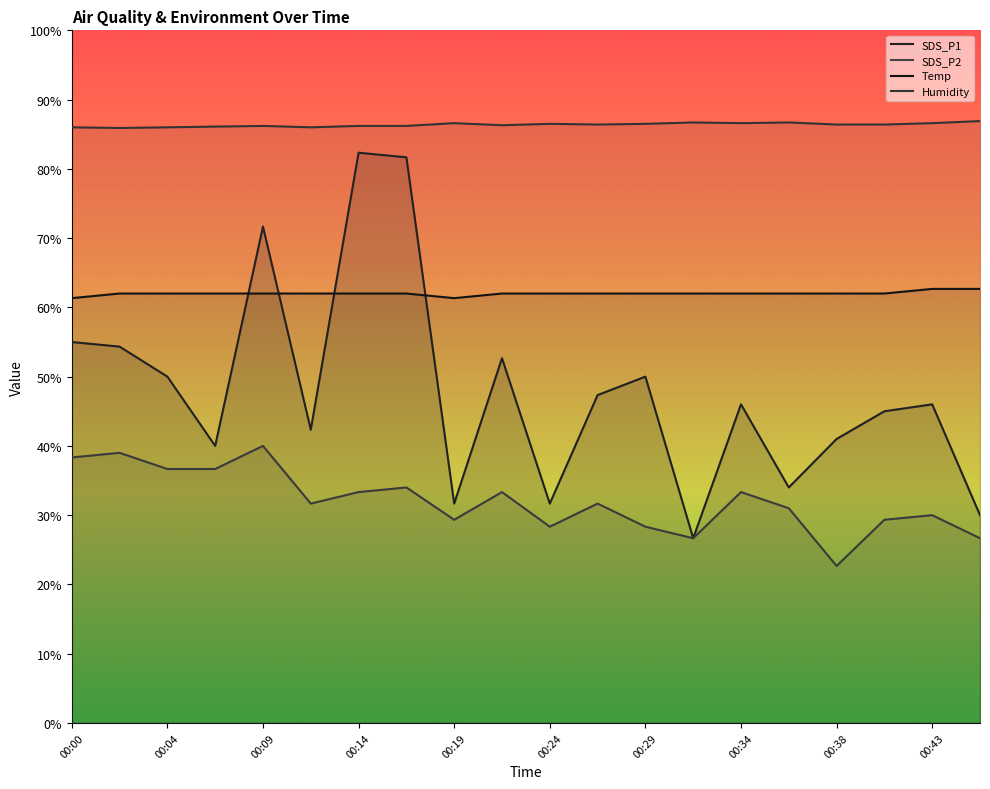

Reading right to left, extract all data points from this chart.

SDS_P1: 30.0	46.0	45.0	41.0	34.0	46.0	26.7	50.0	47.3	31.7	52.7	31.7	81.7	82.3	42.3	71.7	40.0	50.0	54.3	55.0
SDS_P2: 26.7	30.0	29.3	22.7	31.0	33.3	26.7	28.3	31.7	28.3	33.3	29.3	34.0	33.3	31.7	40.0	36.7	36.7	39.0	38.3
Temp: 62.7	62.7	62.0	62.0	62.0	62.0	62.0	62.0	62.0	62.0	62.0	61.3	62.0	62.0	62.0	62.0	62.0	62.0	62.0	61.3
Humidity: 86.9	86.6	86.4	86.4	86.7	86.6	86.7	86.5	86.4	86.5	86.3	86.6	86.2	86.2	86.0	86.2	86.1	86.0	85.9	86.0